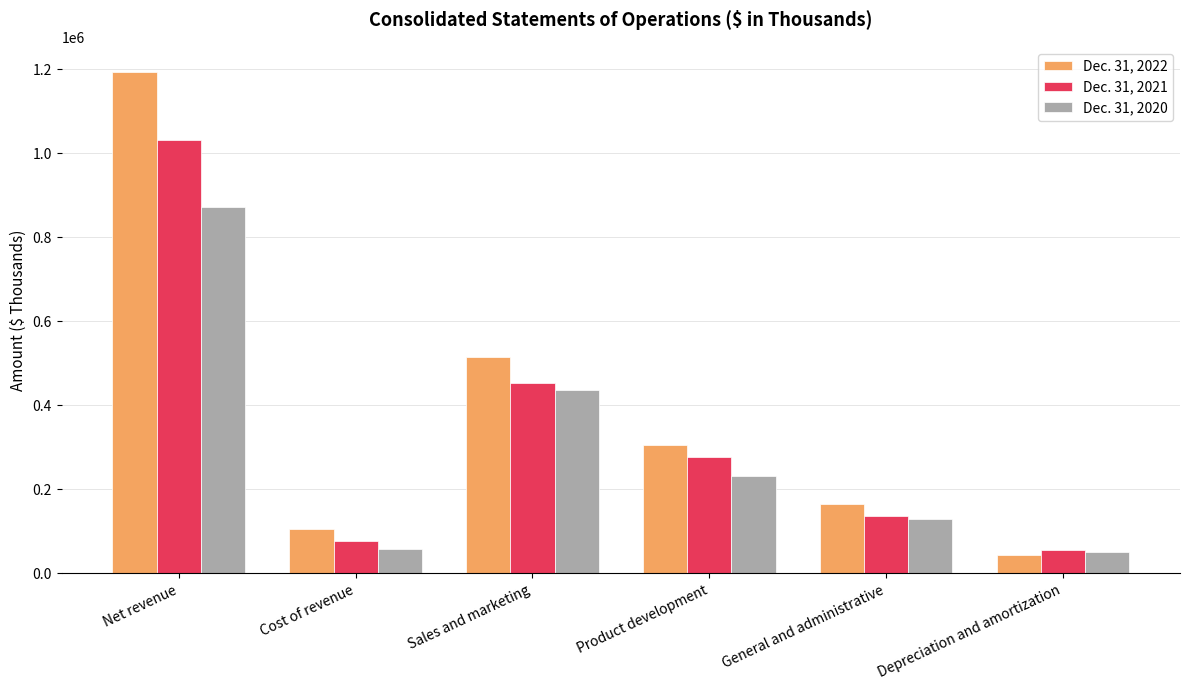

The Dec. 31, 2020 series shows 872933 at Net revenue. True or false?

True